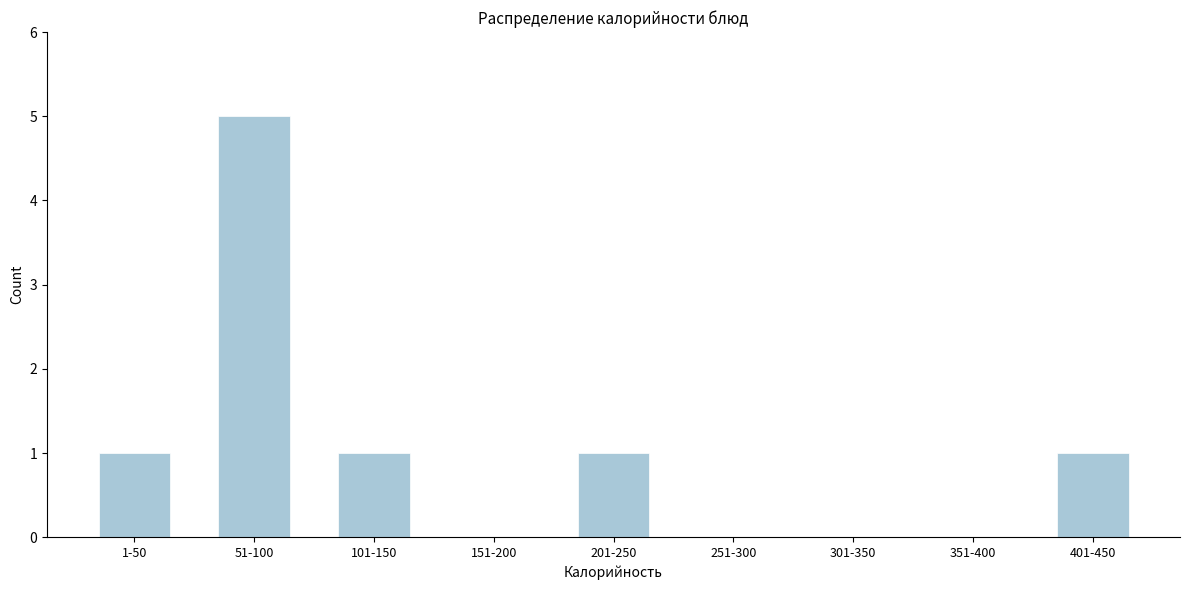

Reading left to right, list all the values displayed in this chart.

1-50=1	51-100=5	101-150=1	151-200=0	201-250=1	251-300=0	301-350=0	351-400=0	401-450=1